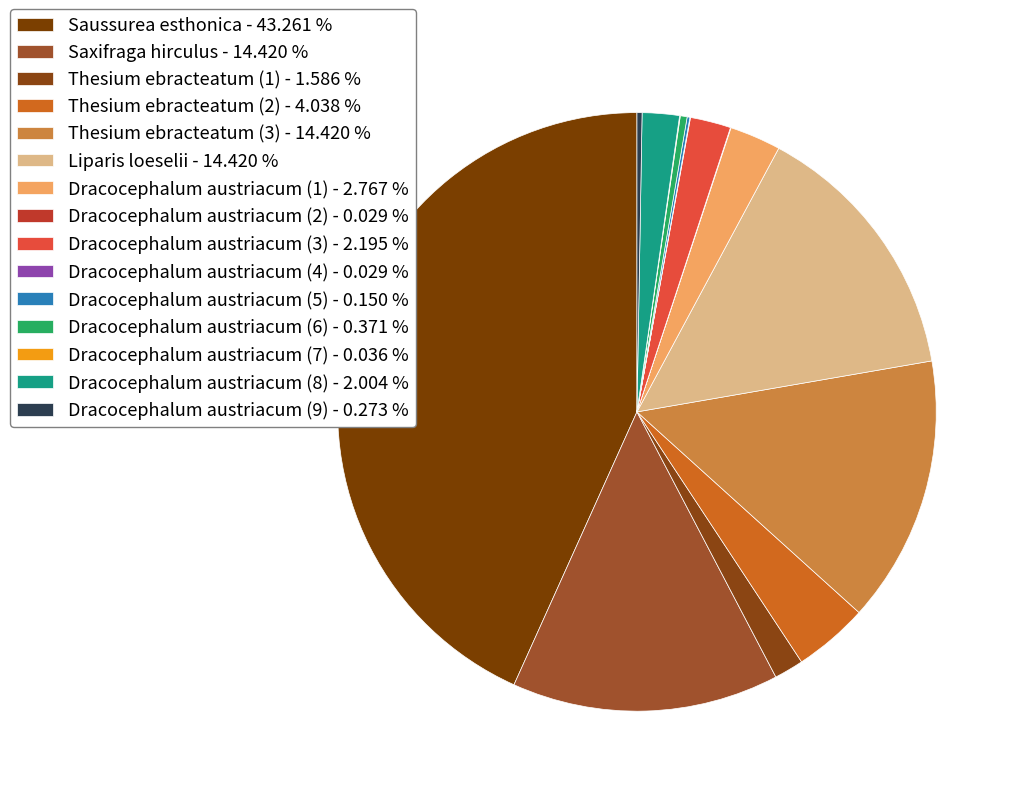

Which category has the biggest portion of the pie?

Saussurea esthonica